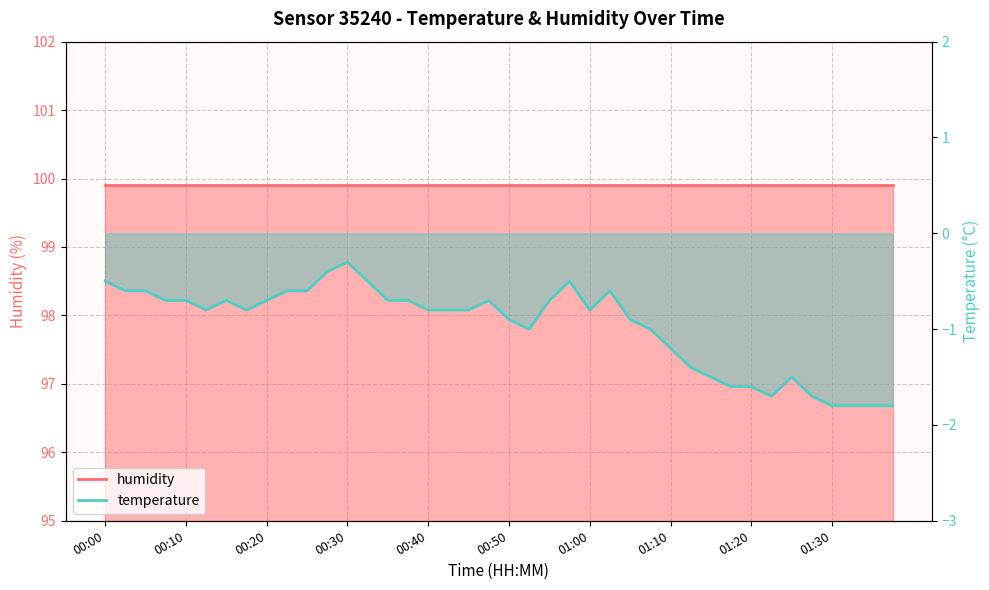

What is the change in value from 00:00 to 00:02?

-0.1